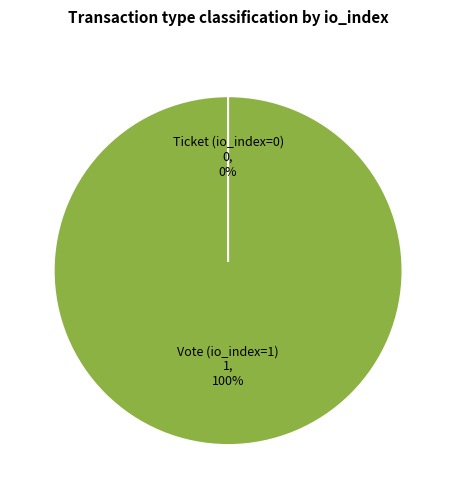

How many segments does this pie chart have?

2